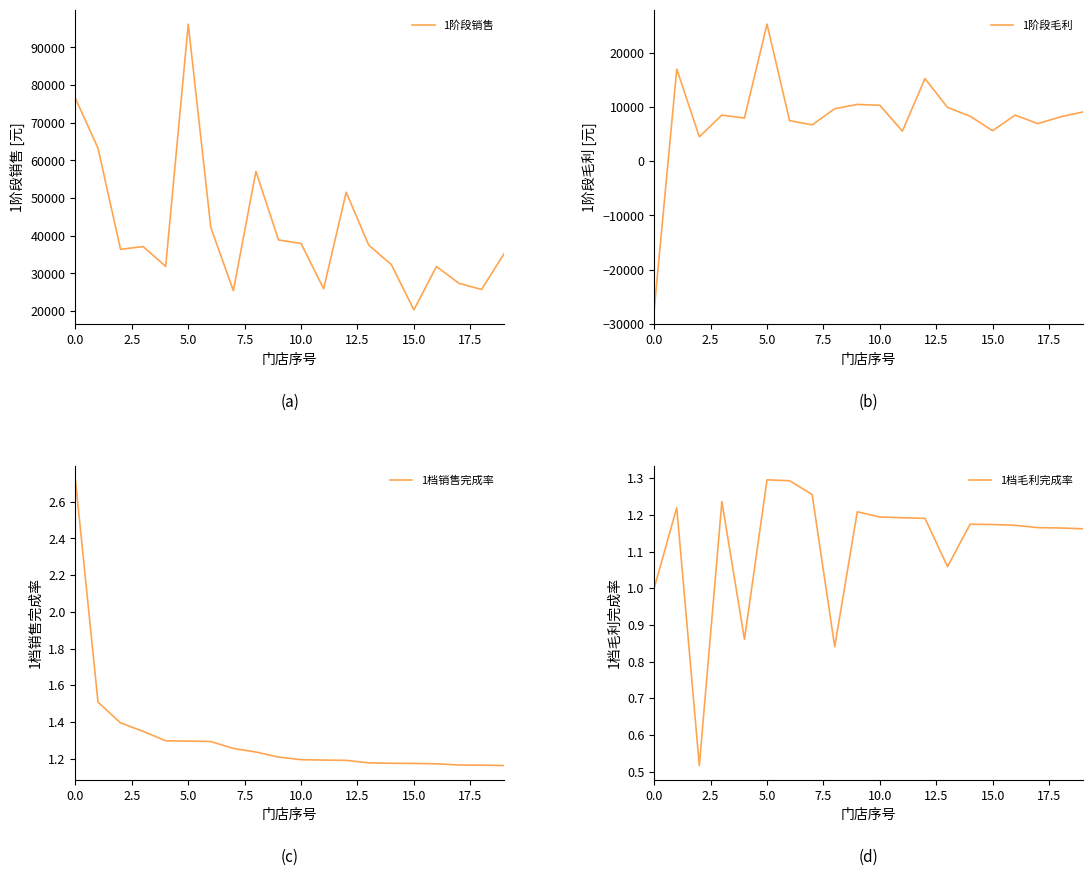

What is the highest value of the 1阶段销售 series?

96182.7